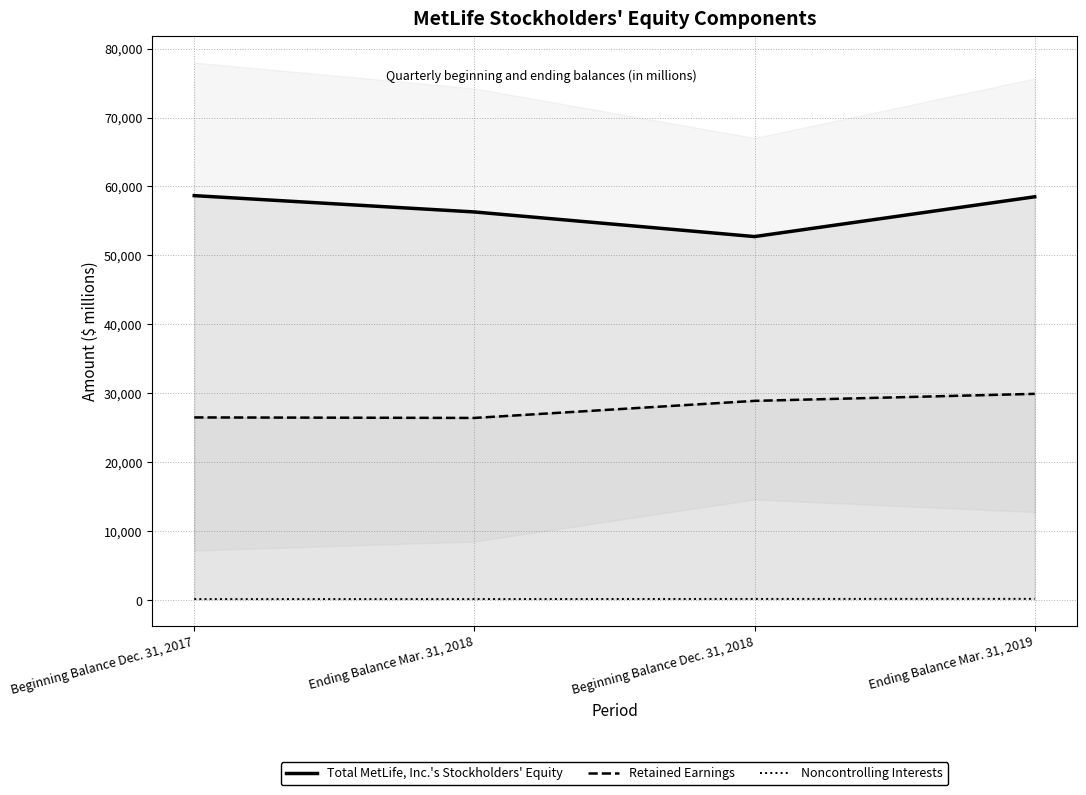

List the labels in order of Total MetLife, Inc.'s Stockholders' Equity value, smallest first.

Beginning Balance Dec. 31, 2018, Ending Balance Mar. 31, 2018, Ending Balance Mar. 31, 2019, Beginning Balance Dec. 31, 2017